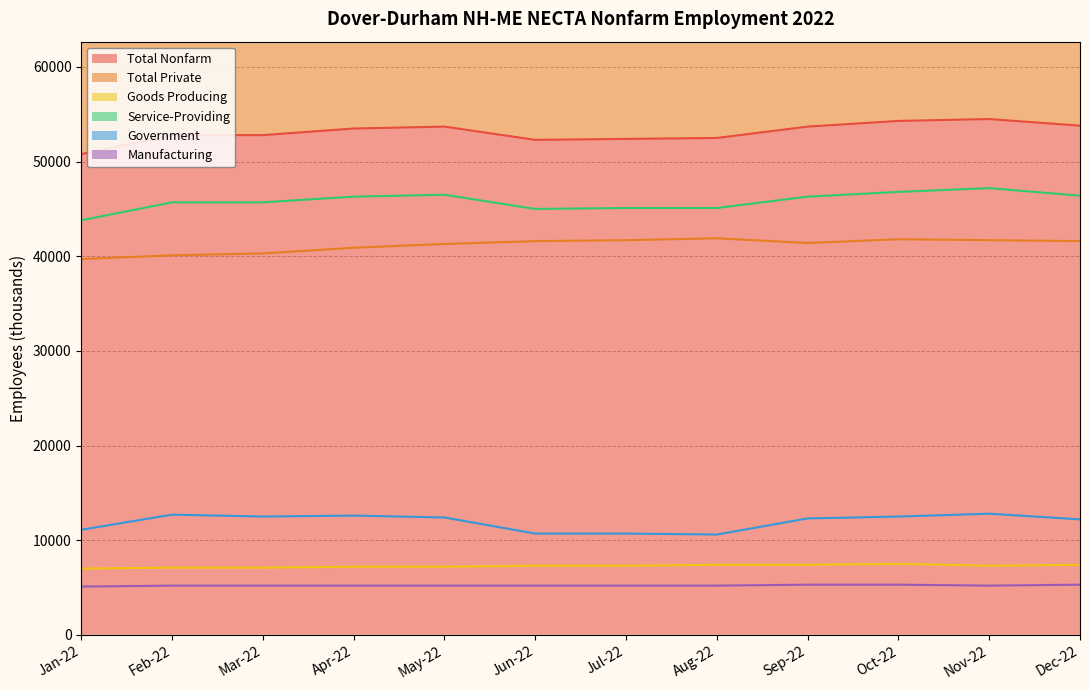

How many lines are shown in the chart?

6